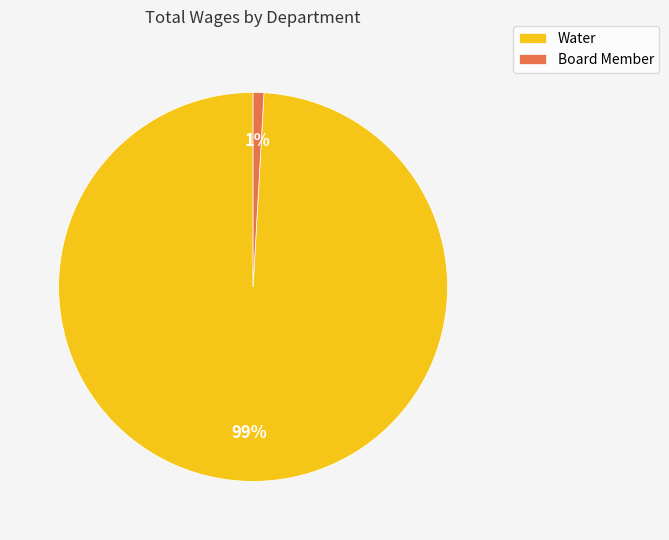

What percentage is the Board Member slice, to the nearest percent?

1%